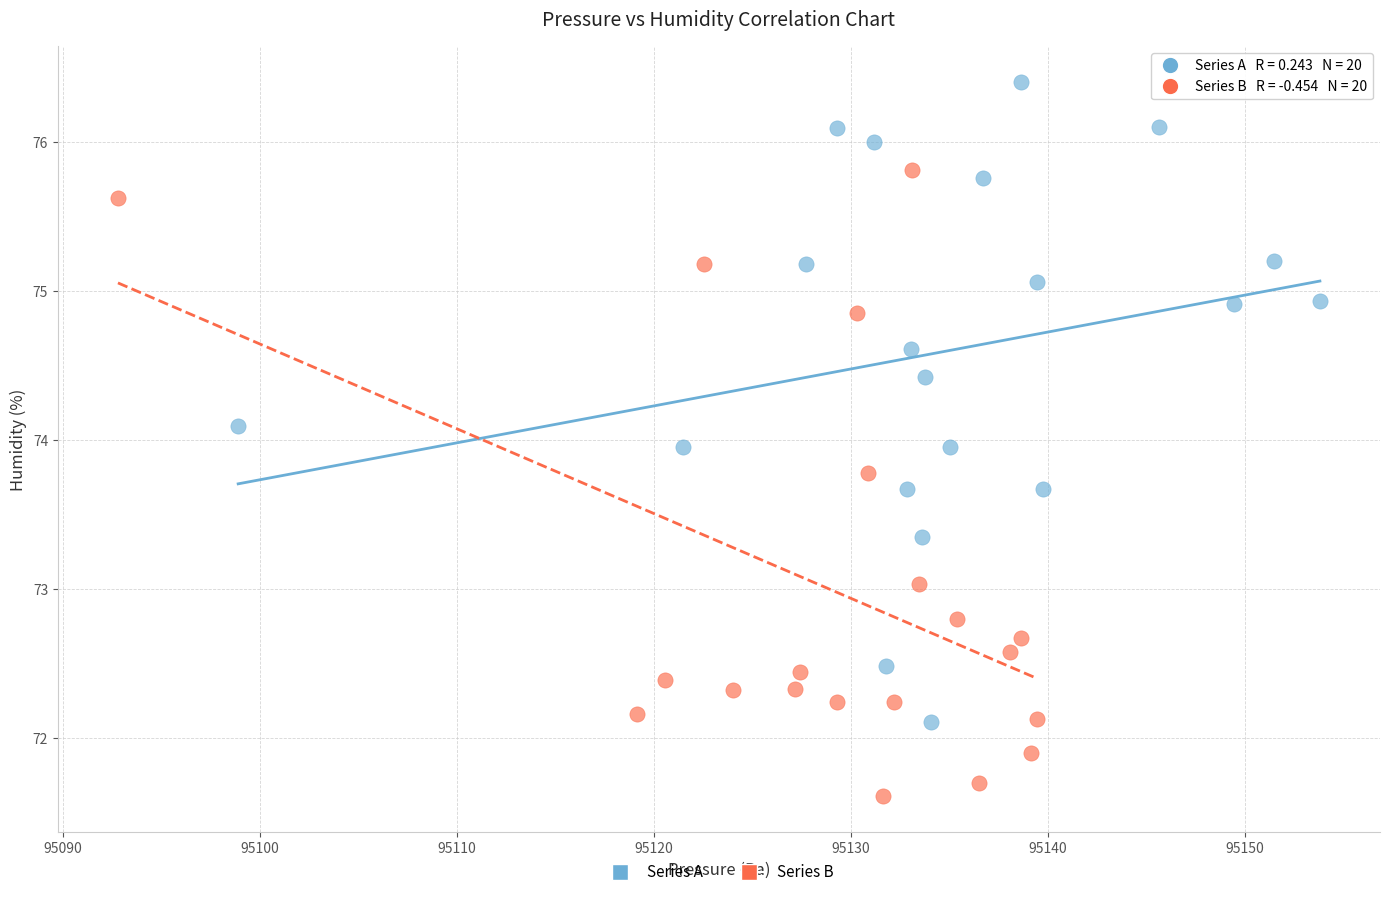

What are all the series names shown in the legend?

Series A, Series B